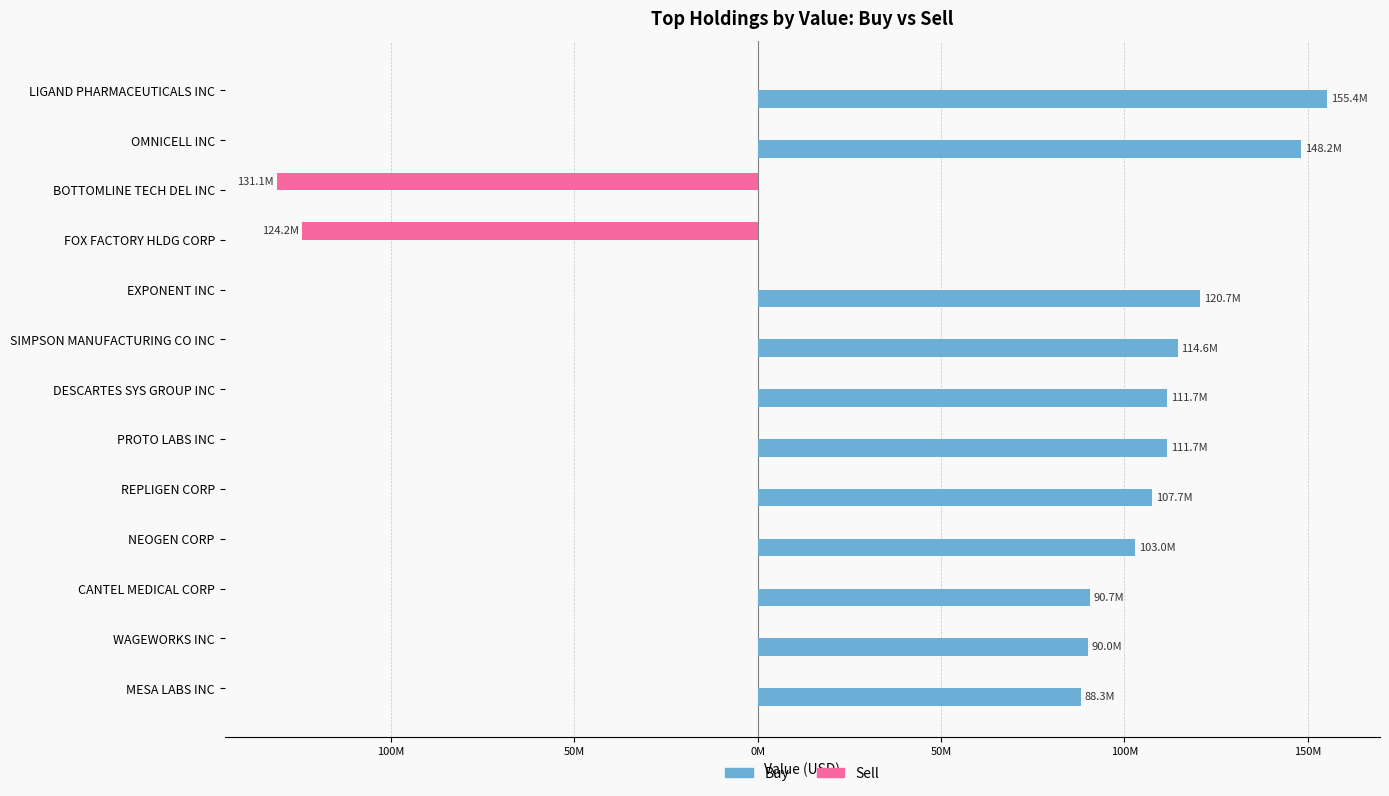

Reading left to right, transcribe all the data shown in this chart.

Buy: 155.4	148.2	0.0	0.0	120.7	114.6	111.7	111.7	107.7	103.0	90.7	90.0	88.3
Sell: 0.0	0.0	-131.1	-124.2	0.0	0.0	0.0	0.0	0.0	0.0	0.0	0.0	0.0